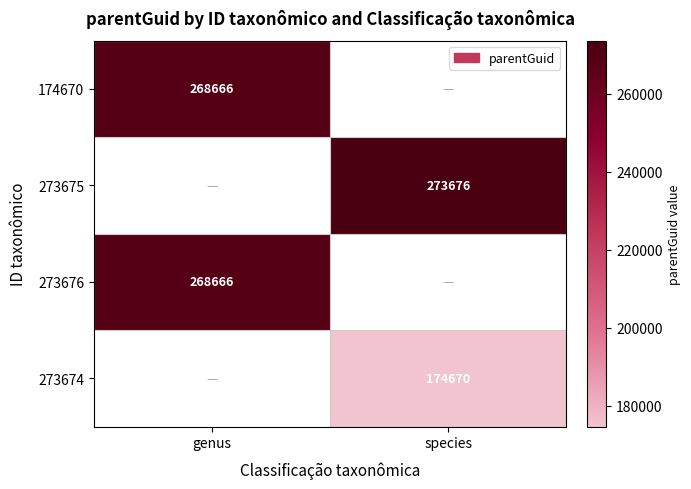

At how many categories does at least one series exceed 205729?

2